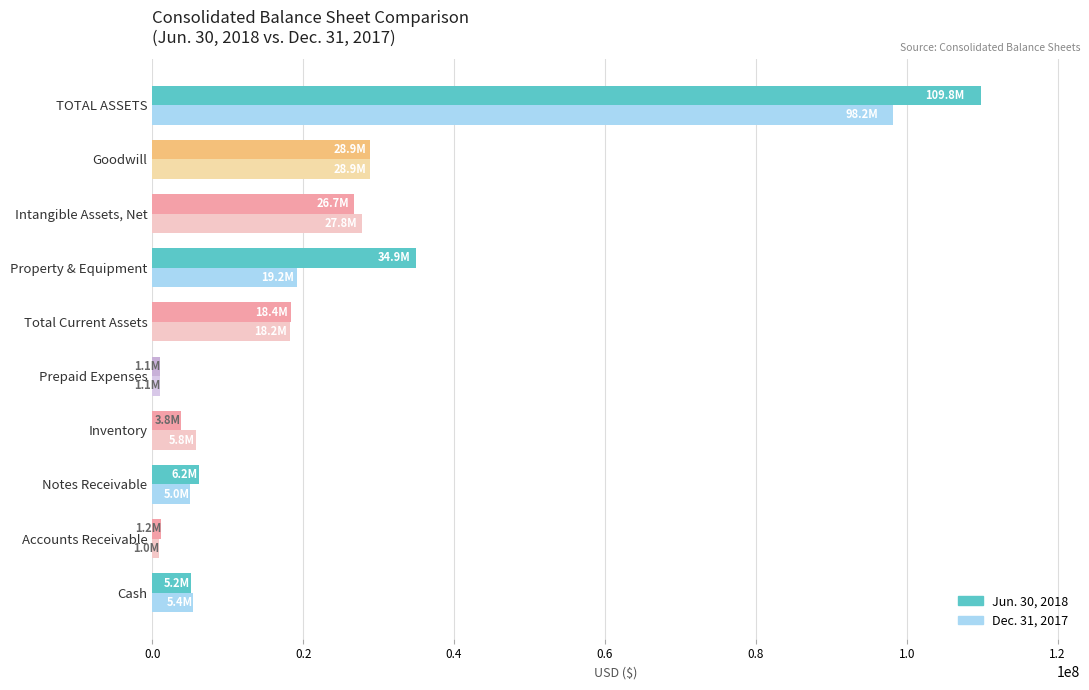

What is the difference between the maximum and minimum values in the Jun. 30, 2018 series?

108704024